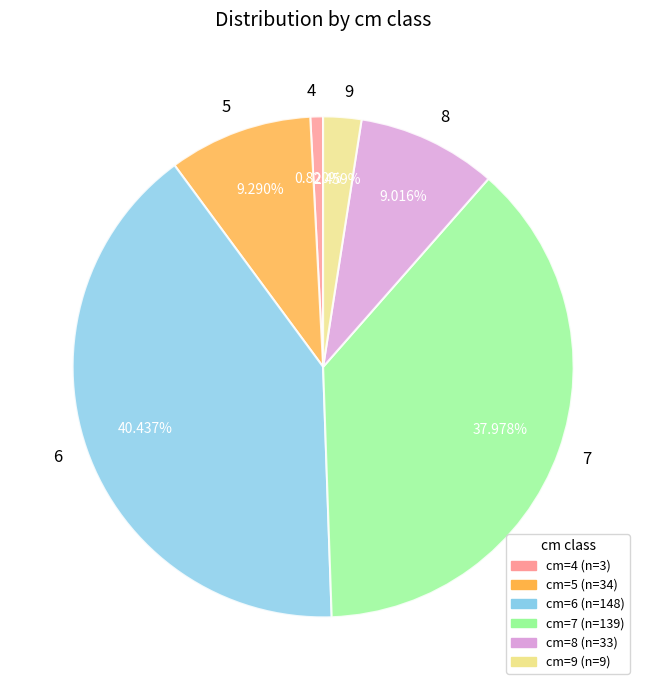

What is the ratio of the value at 4 to the value at 9?

0.3